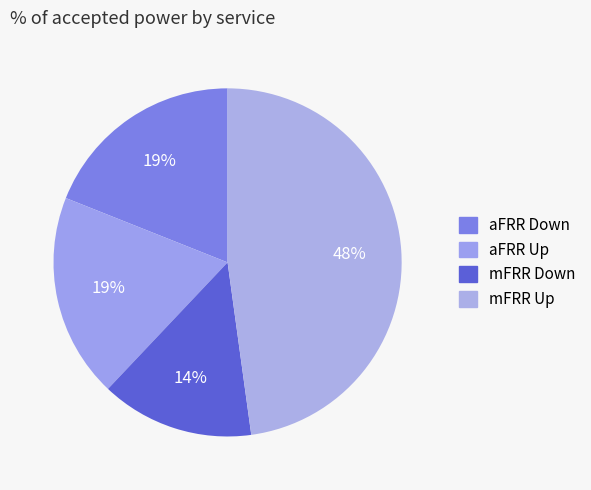

How many segments does this pie chart have?

4